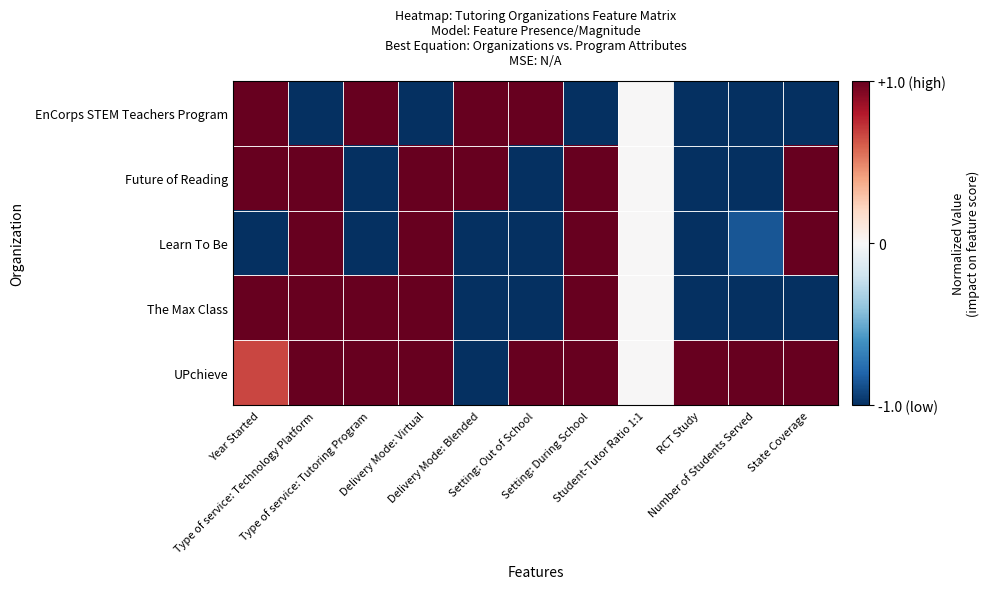

At which category is the sum across all series the highest?

Type of service: Technology Platform